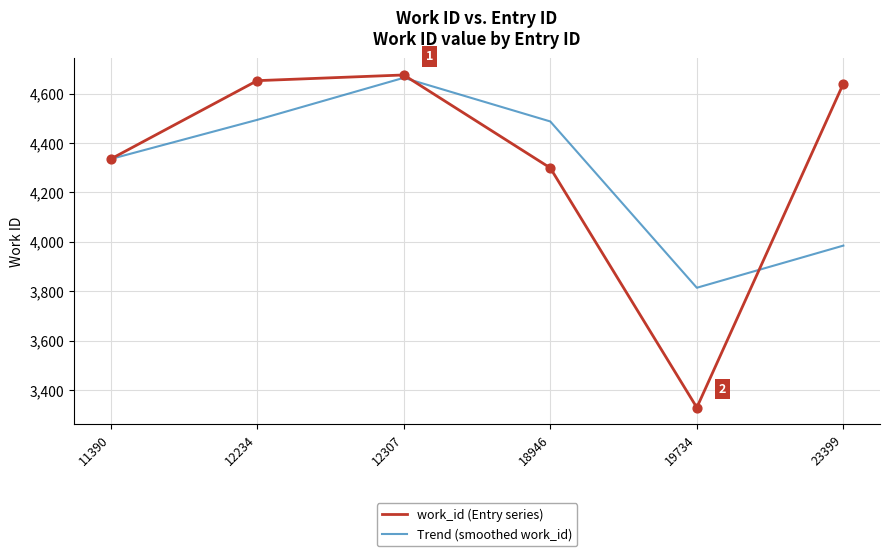

At how many categories does at least one series exceed 3583?

6